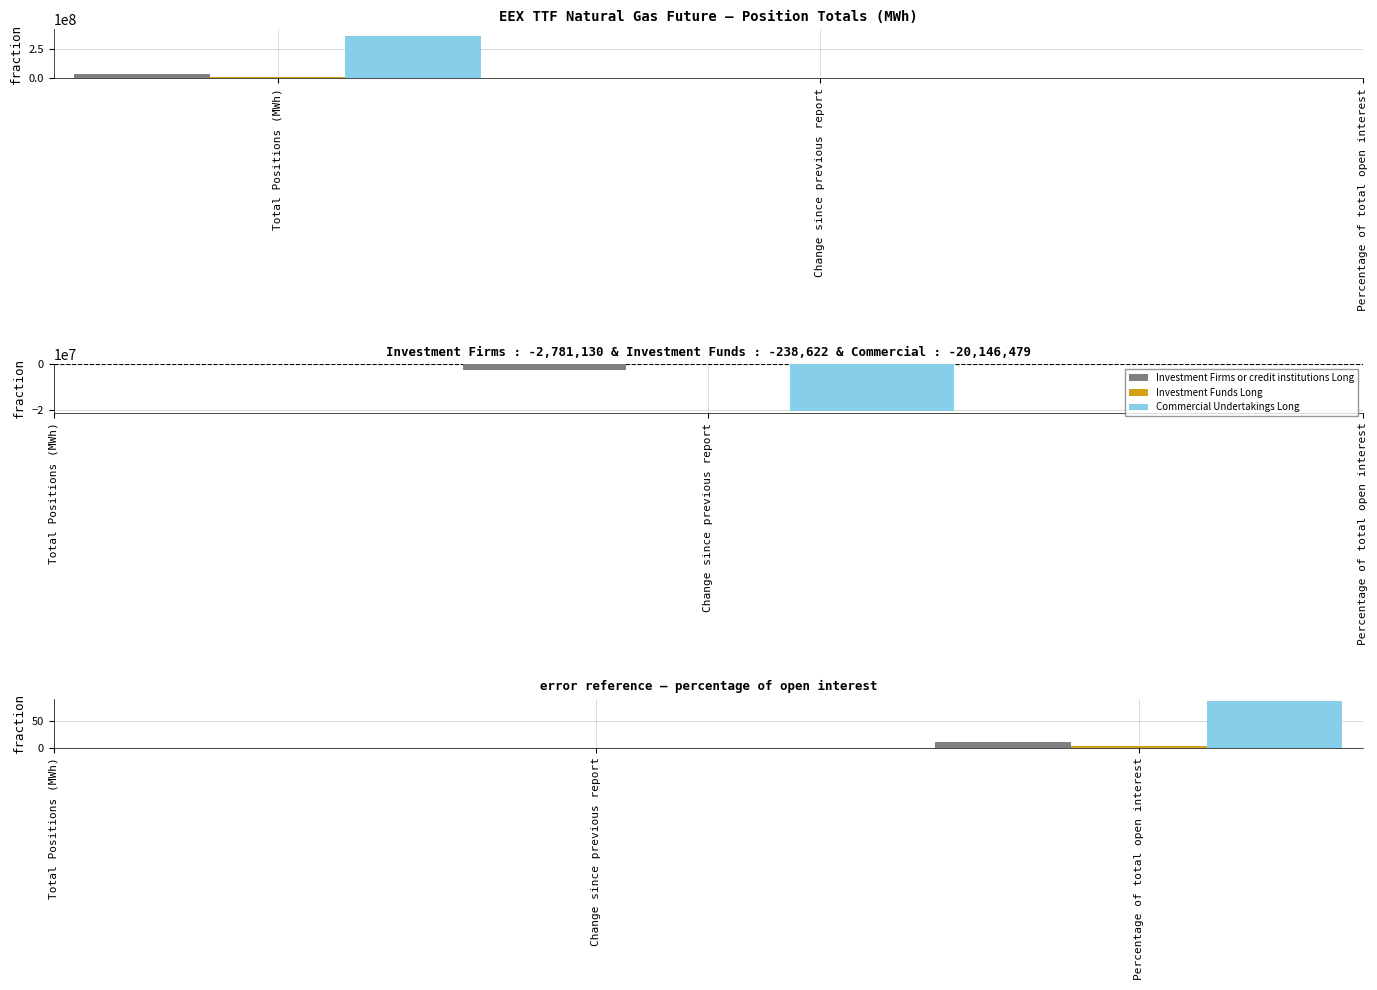

Is the value of Investment Firms or credit institutions Long at Percentage of total open interest greater than the value of Investment Funds Long at Percentage of total open interest?

Yes